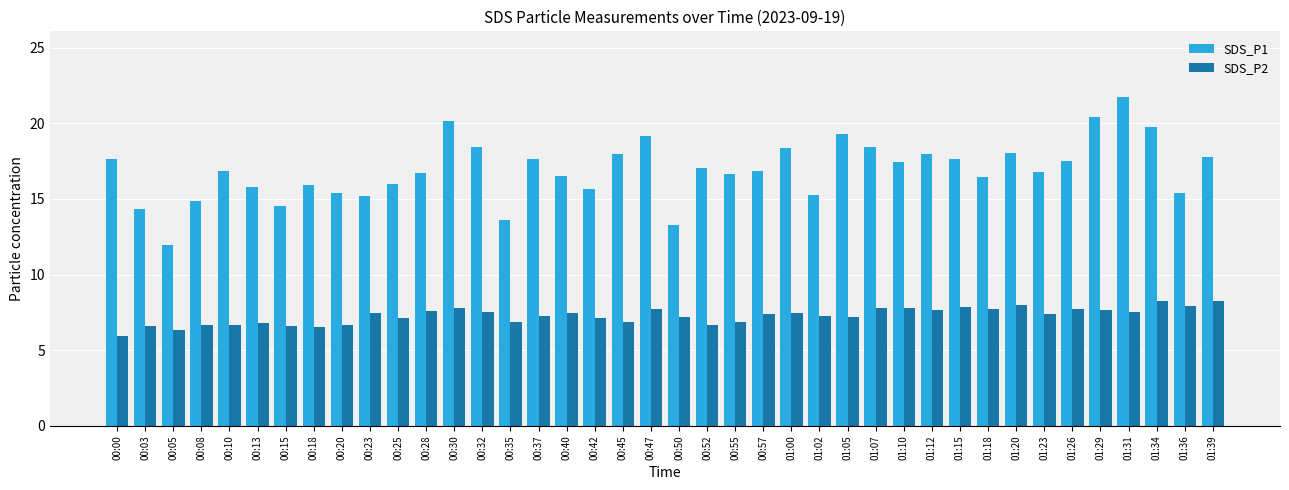

Rank the series by their maximum value, from lowest to highest.

SDS_P2, SDS_P1